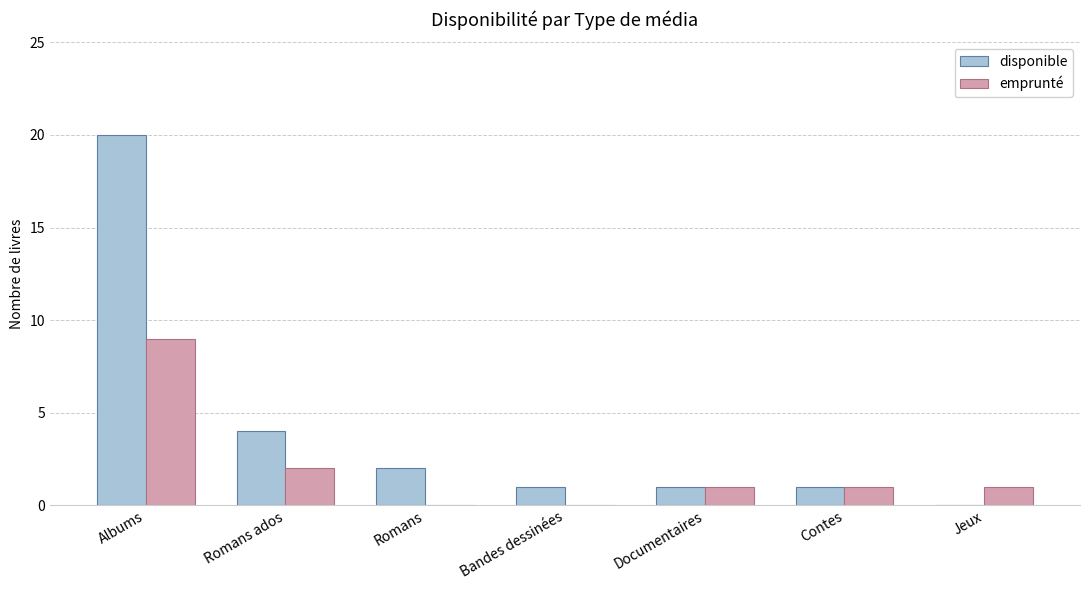

What is the greatest value displayed?

20